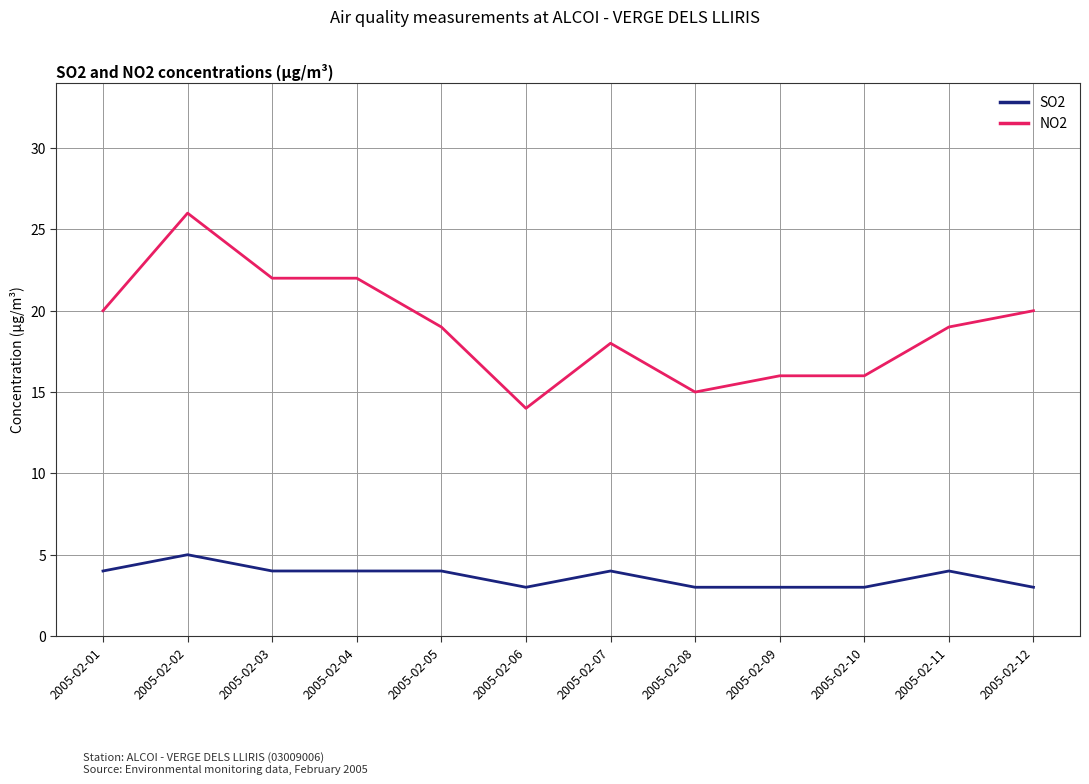

Does the chart have visible grid lines?

Yes